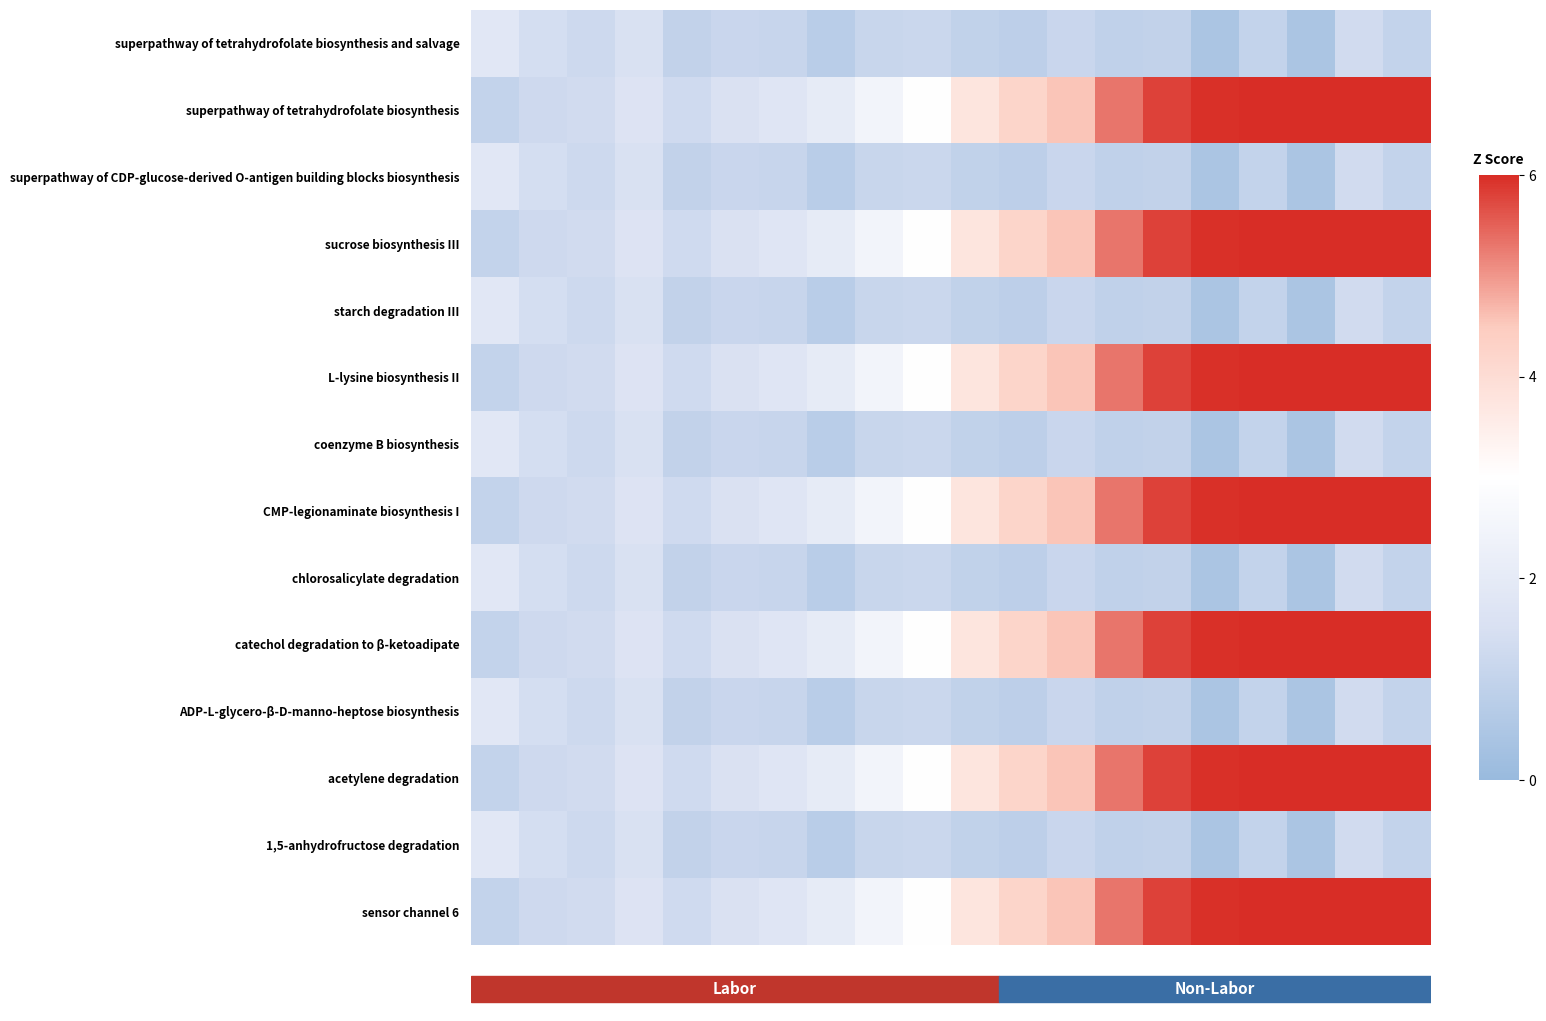

Which series has the widest spread of values?

superpathway of tetrahydrofolate biosynthesis